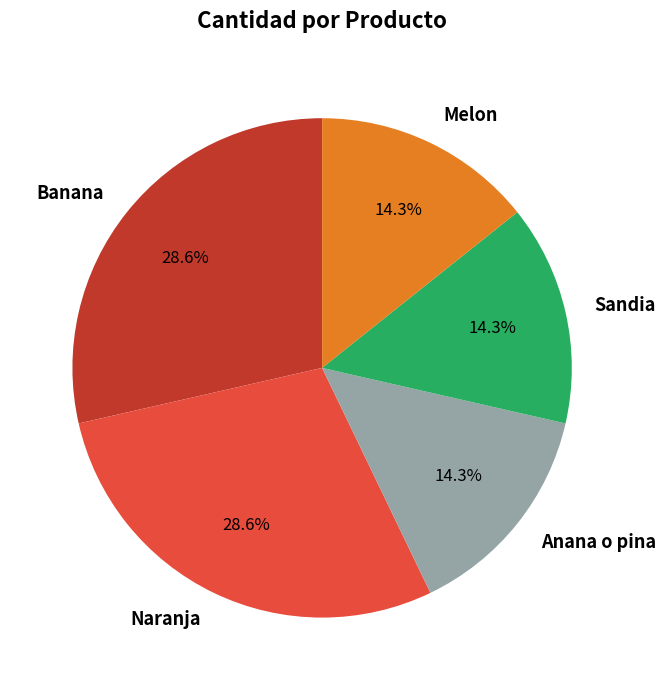

What percentage is the Banana slice, to the nearest percent?

29%